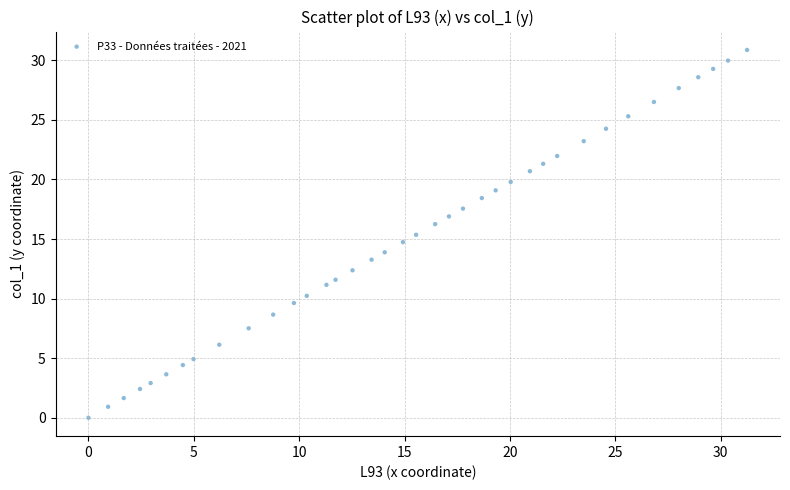

What is the range of X values (max minus min)?

31.2